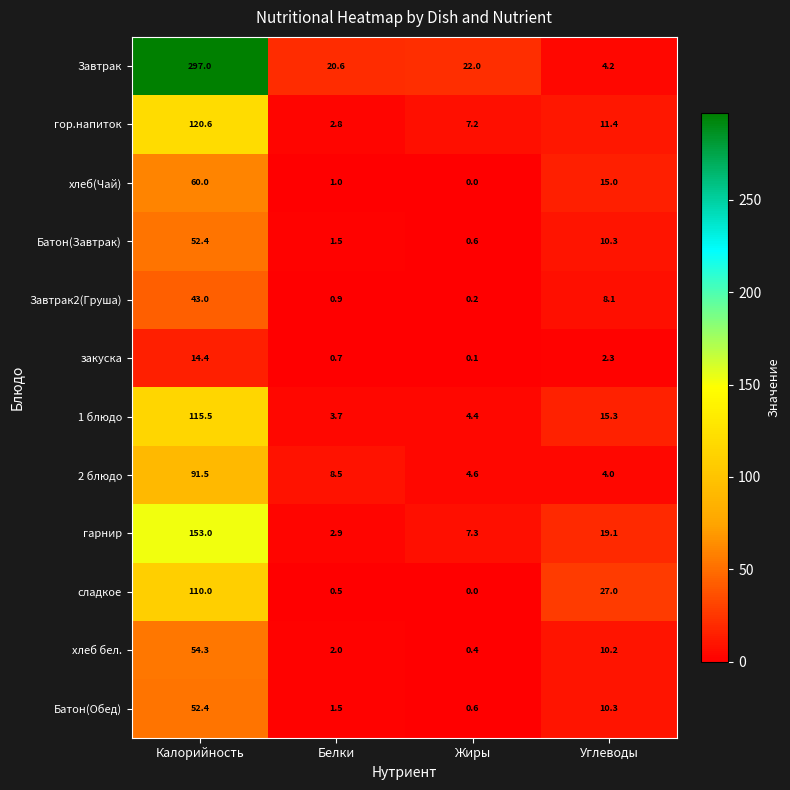

What is the average value of the Завтрак series?

86.0